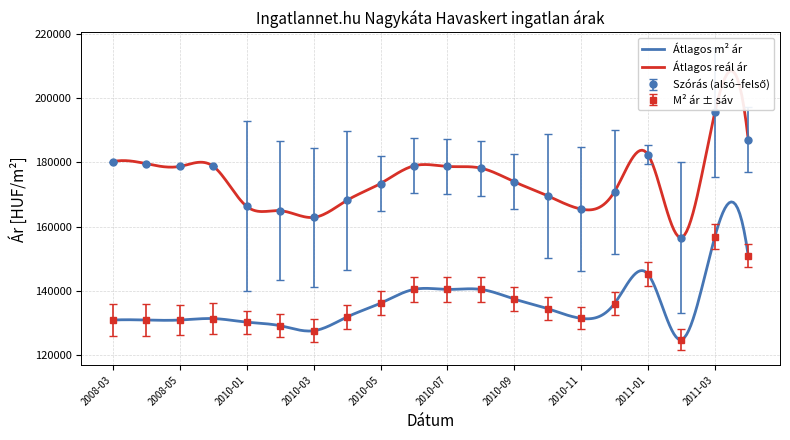

Reading right to left, what are all the values shown in this chart?

Atlagos negyzetmeter ar: 2011-05=150927	2011-03=156846	2011-02=124878	2011-01=145269	2010-12=136101	2010-11=131517	2010-10=134514	2010-09=137510	2010-08=140507	2010-07=140507	2010-06=140507	2010-05=136223	2010-04=131939	2010-03=127655	2010-02=129216	2010-01=130326	2008-06=131436	2008-05=130985	2008-04=130985	2008-03=130985
Szoras also hatar: 2011-05=176984	2011-03=175337	2011-02=133017	2011-01=179348	2010-12=151617	2010-11=146189	2010-10=150298	2010-09=165425	2010-08=169675	2010-07=170187	2010-06=170393	2010-05=164888	2010-04=146564	2010-03=141244	2010-02=143330	2010-01=139877	2008-06=178735	2008-05=178726	2008-04=179557	2008-03=180227
Szoras felso hatar: 2011-05=197058	2011-03=215673	2011-02=180239	2011-01=185474	2010-12=190181	2010-11=184753	2010-10=188862	2010-09=182477	2010-08=186727	2010-07=187239	2010-06=187445	2010-05=181940	2010-04=189840	2010-03=184520	2010-02=186606	2010-01=192703	2008-06=178735	2008-05=178726	2008-04=179557	2008-03=180227
Atlagos real ar: 2011-05=187021	2011-03=195505	2011-02=156628	2011-01=182411	2010-12=170899	2010-11=165471	2010-10=169580	2010-09=173951	2010-08=178201	2010-07=178713	2010-06=178919	2010-05=173414	2010-04=168202	2010-03=162882	2010-02=164968	2010-01=166290	2008-06=178735	2008-05=178726	2008-04=179557	2008-03=180227